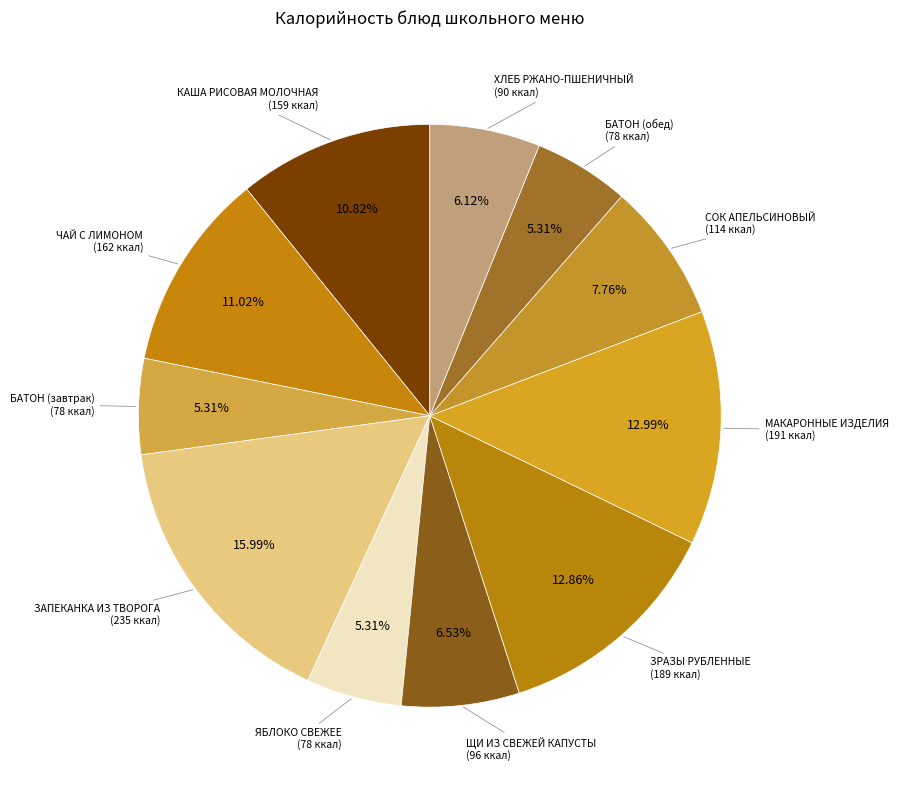

Count the number of slices in the pie.

11